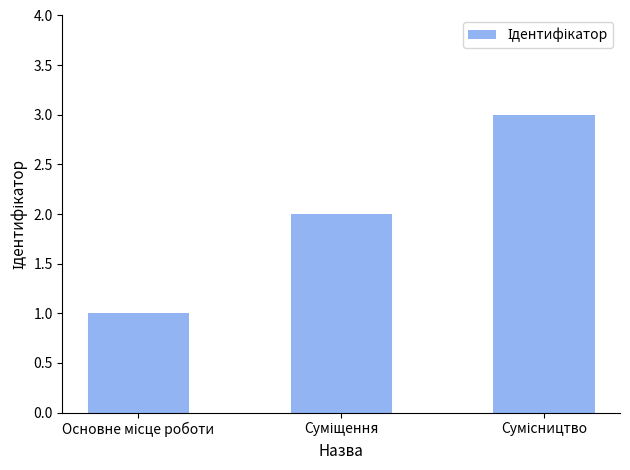

What is the sum of all values?

6